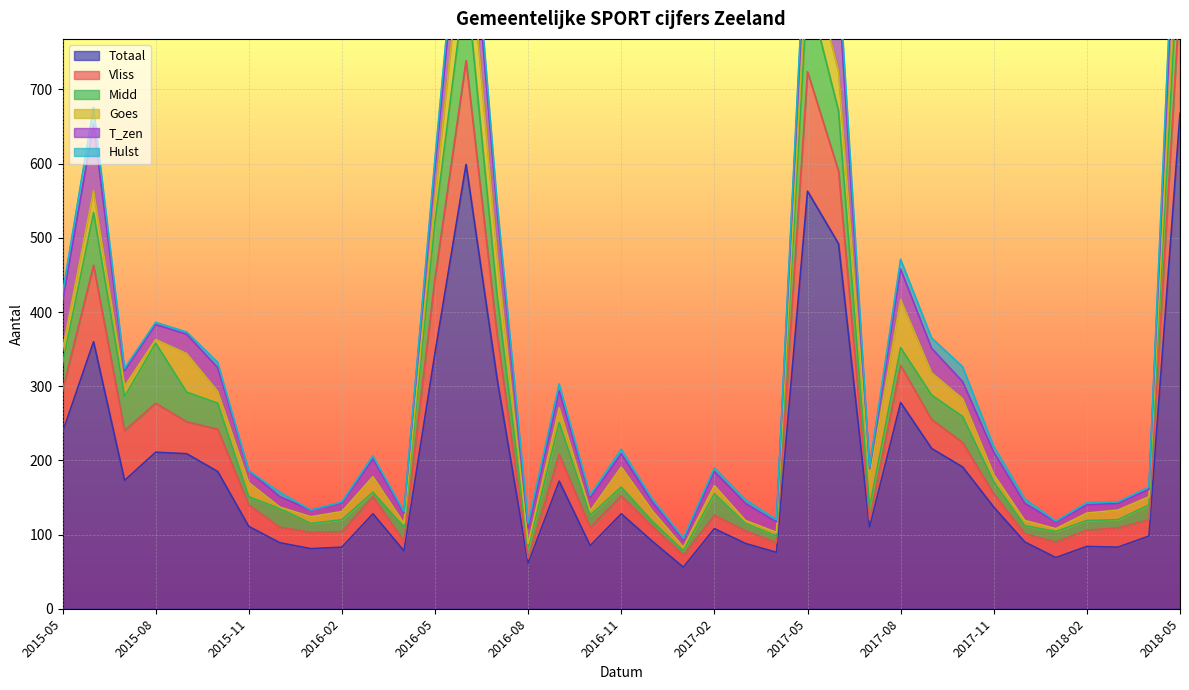

List the series in order of their peak value, highest first.

Totaal, Vliss, Midd, T_zen, Goes, Hulst